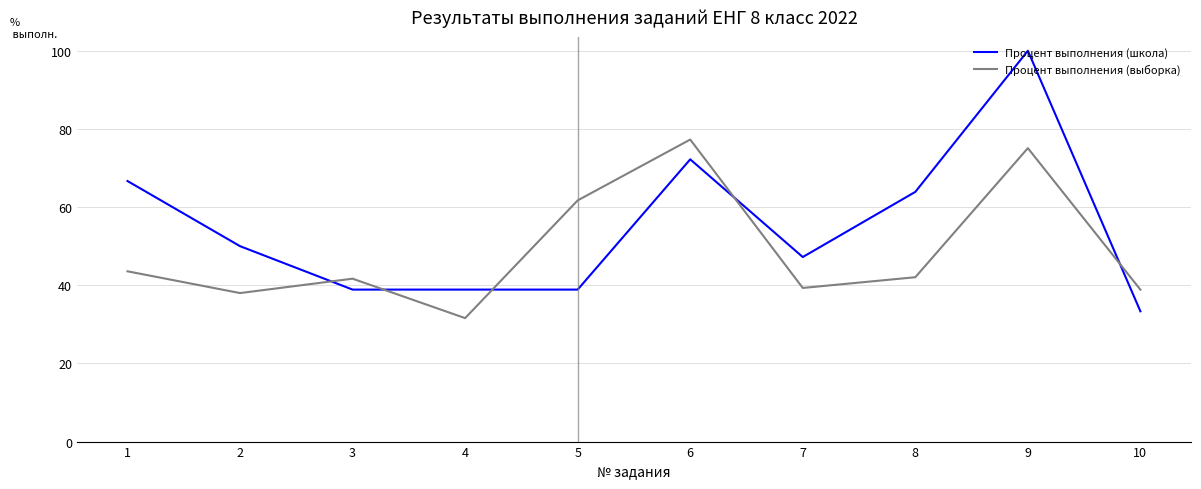

Where do Процент выполнения (школа) and Процент выполнения (выборка) first cross each other?

2 and 3